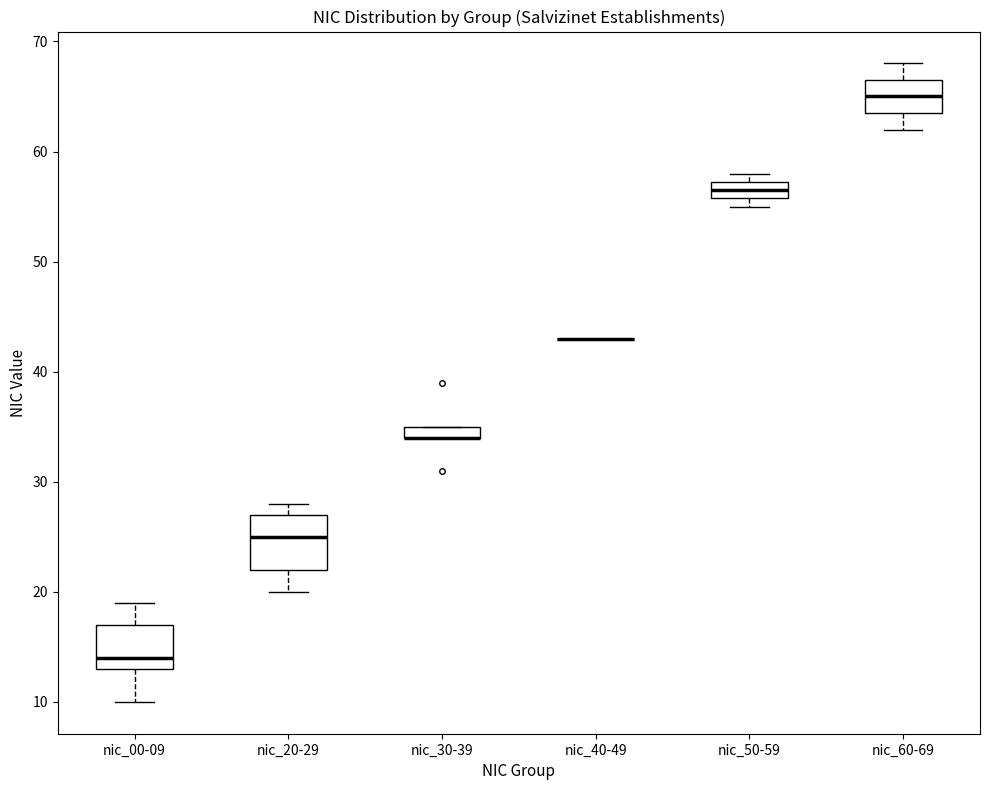

Which box is the tallest, from its lower edge to its upper edge?

nic_20-29